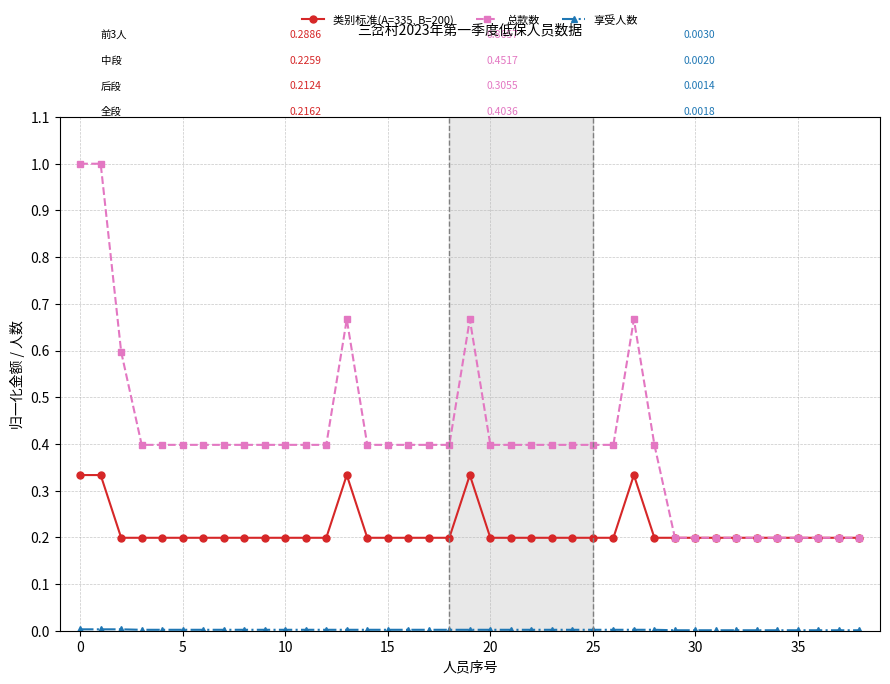

What is the greatest value displayed?

1.0